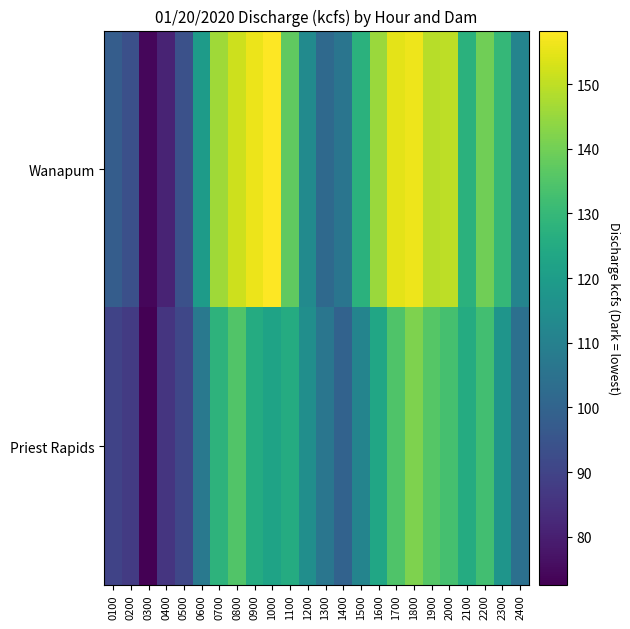

Between 0700 and 2200, which is larger?

0700